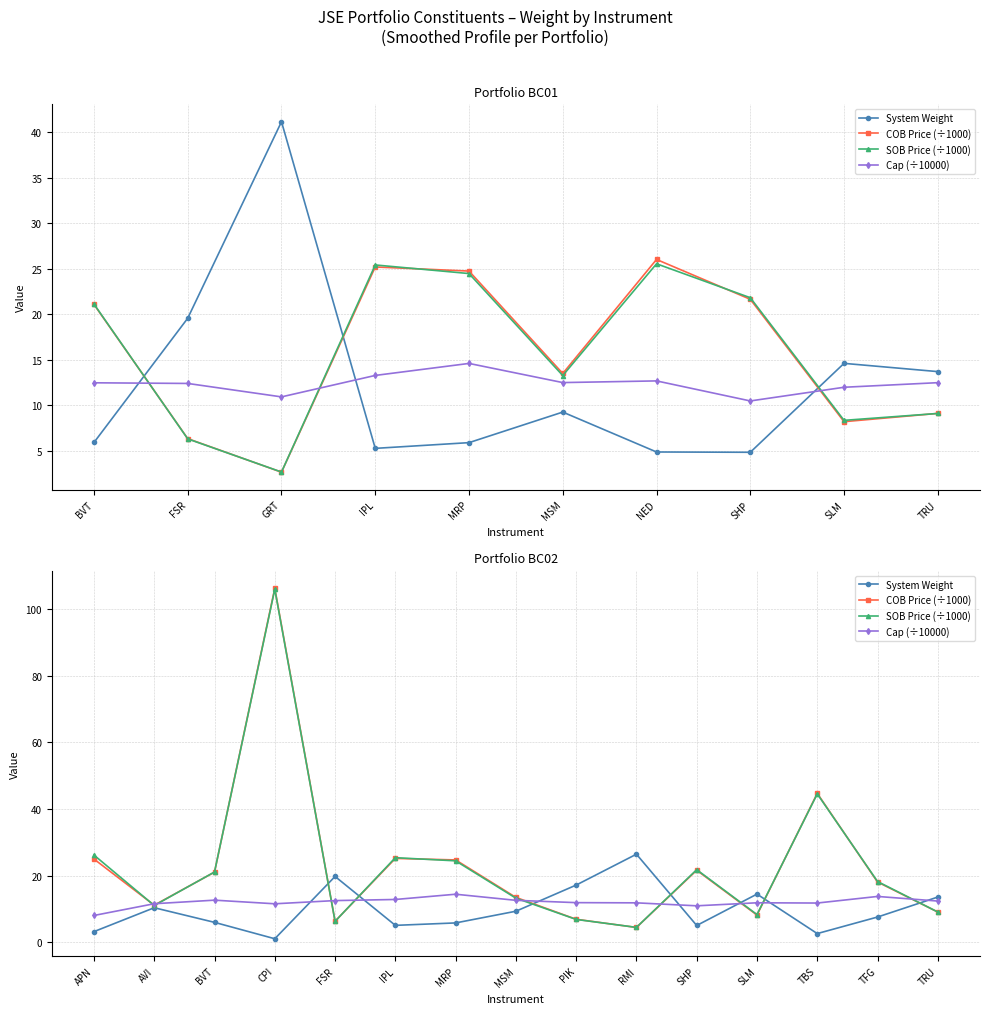

At which label does SOB Price (÷1000) first exceed 18?

APN